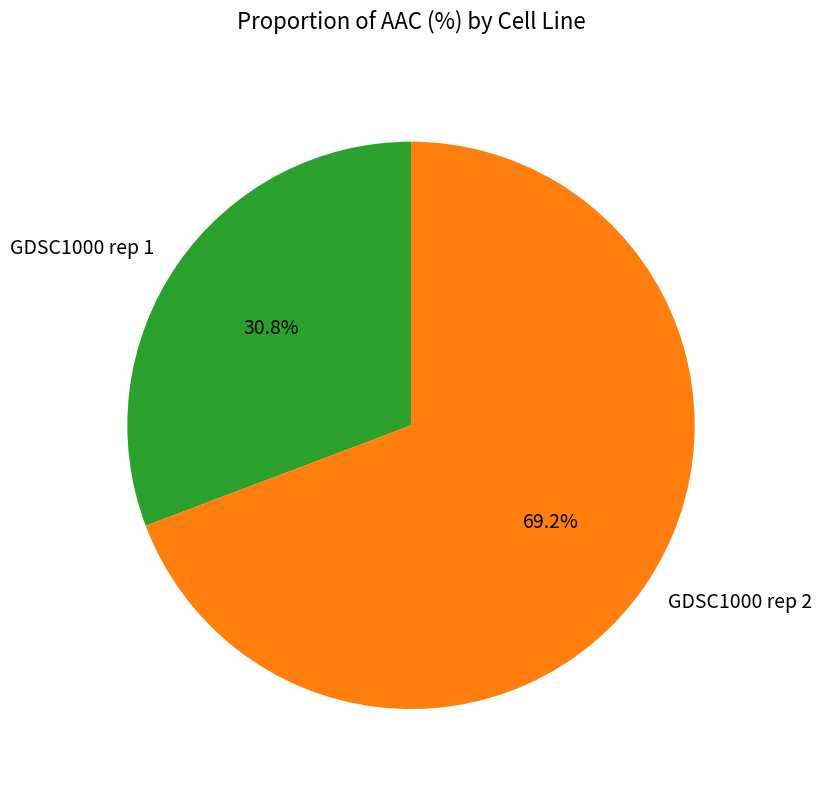

Which category has the smallest portion of the pie?

GDSC1000 rep 1